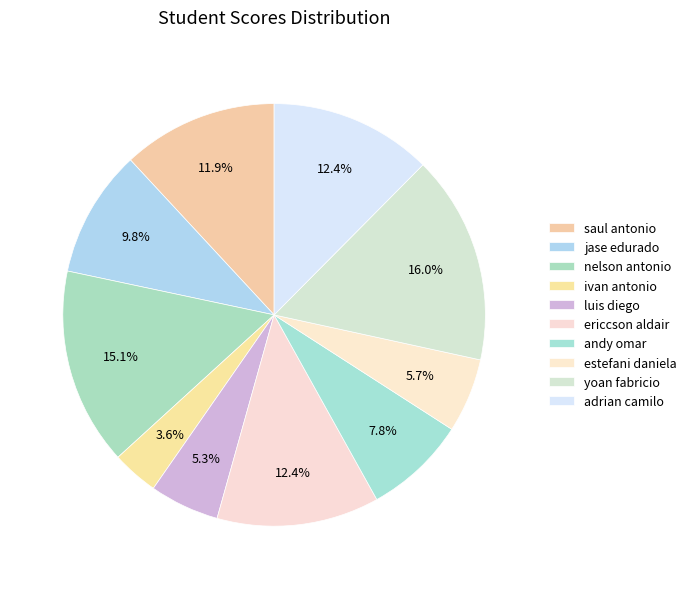

What percentage do ivan antonio and luis diego together represent?

8.9%